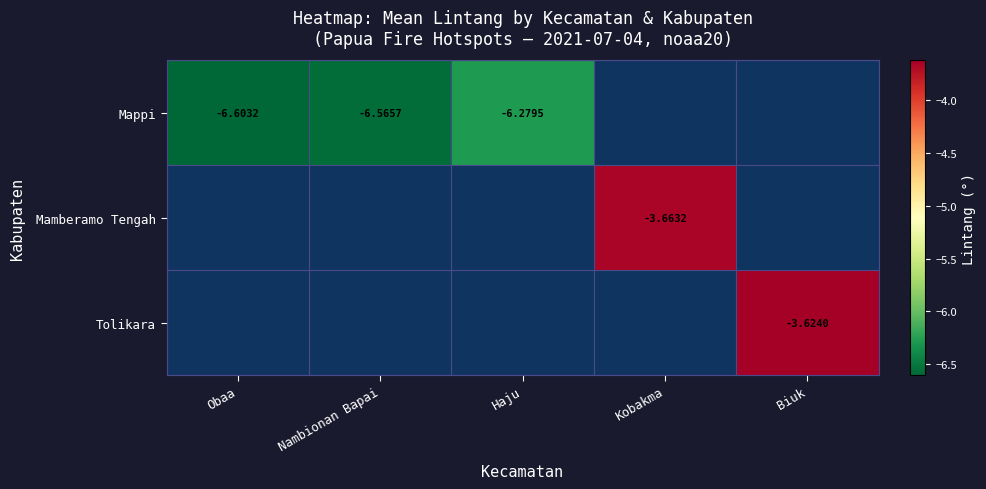

What is the approximate value of Mappi at Nambionan Bapai?

-6.6